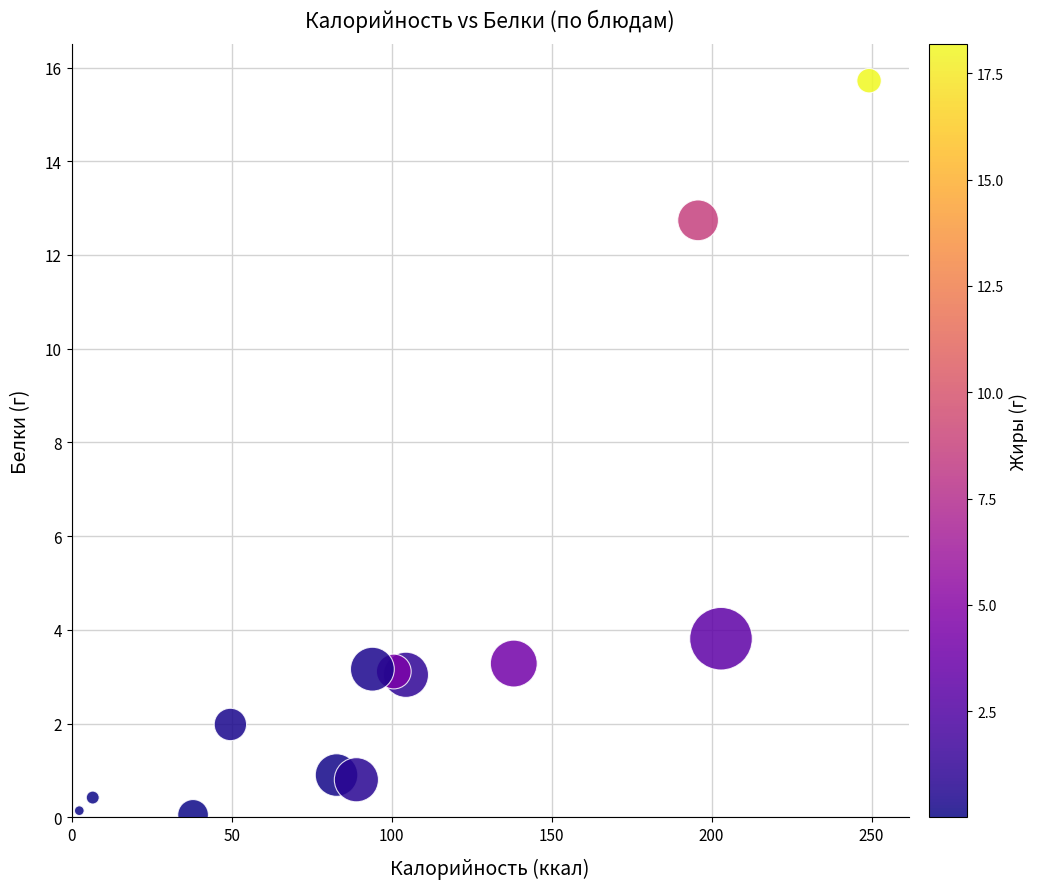

What Y value in the scatter plot is closest to 7?

3.8